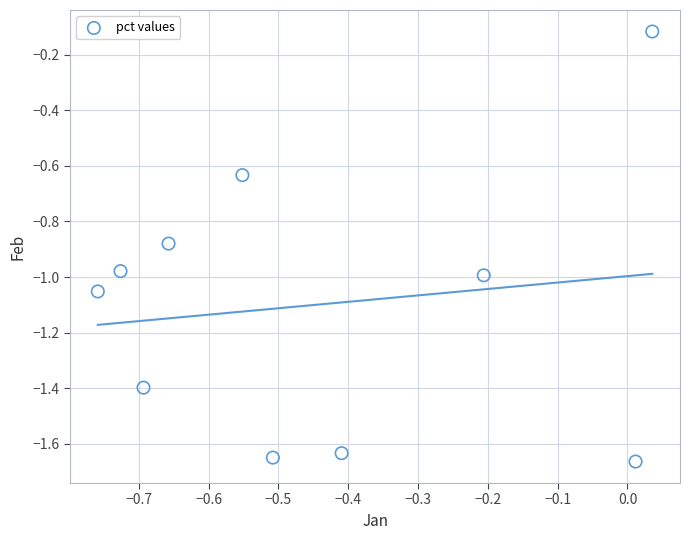

What is the average X value?

-0.4